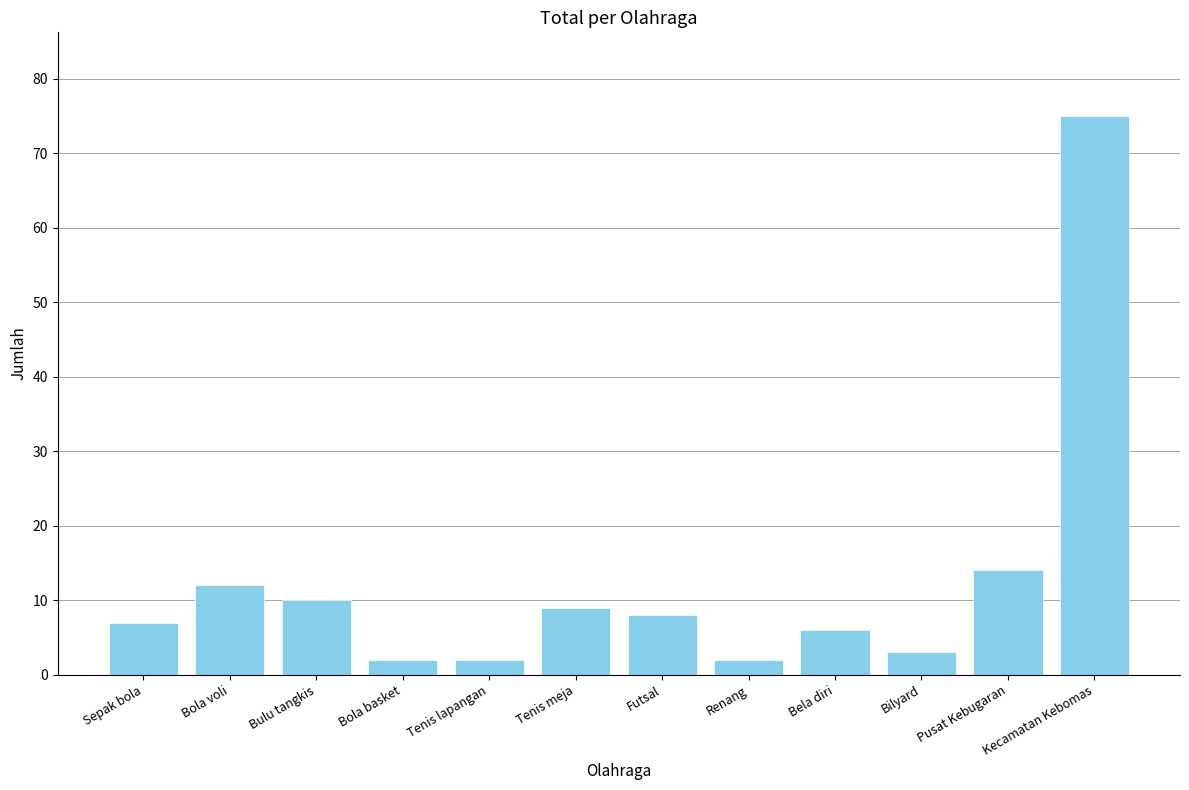

What is the value of the 7th bar from the left?

8